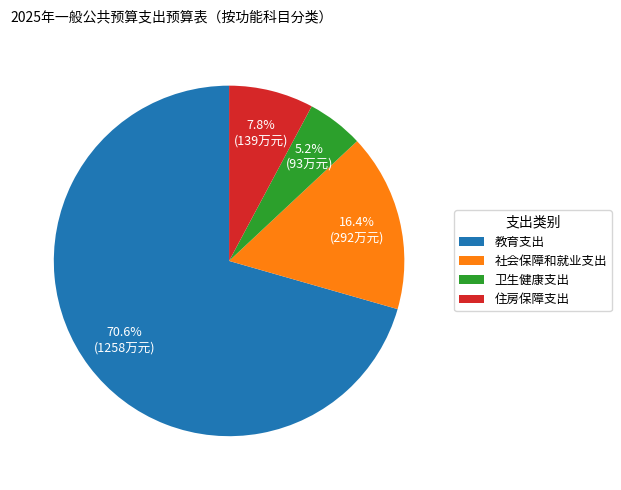

To the nearest percent, what is the difference between the largest and smallest slice percentages?

65%